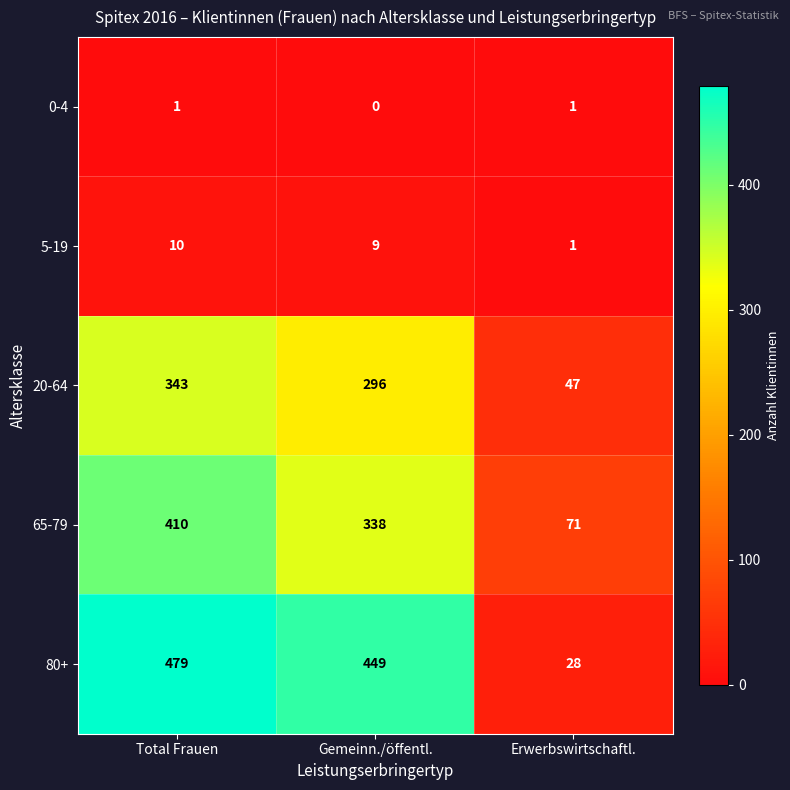

Reading left to right, extract all data points from this chart.

0-4: Total Frauen=1	Gemeinn./öffentl.=0	Erwerbswirtschaftl.=1
5-19: Total Frauen=10	Gemeinn./öffentl.=9	Erwerbswirtschaftl.=1
20-64: Total Frauen=343	Gemeinn./öffentl.=296	Erwerbswirtschaftl.=47
65-79: Total Frauen=410	Gemeinn./öffentl.=338	Erwerbswirtschaftl.=71
80+: Total Frauen=479	Gemeinn./öffentl.=449	Erwerbswirtschaftl.=28